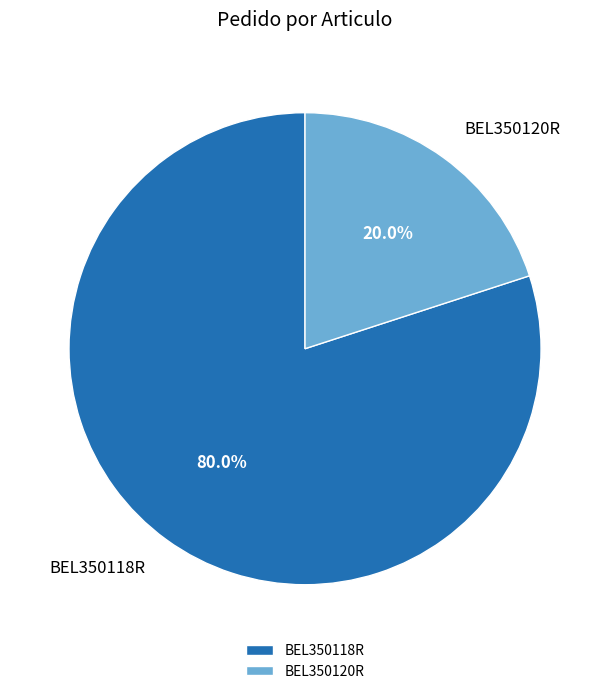

To the nearest percent, what is the difference between the largest and smallest slice percentages?

60%